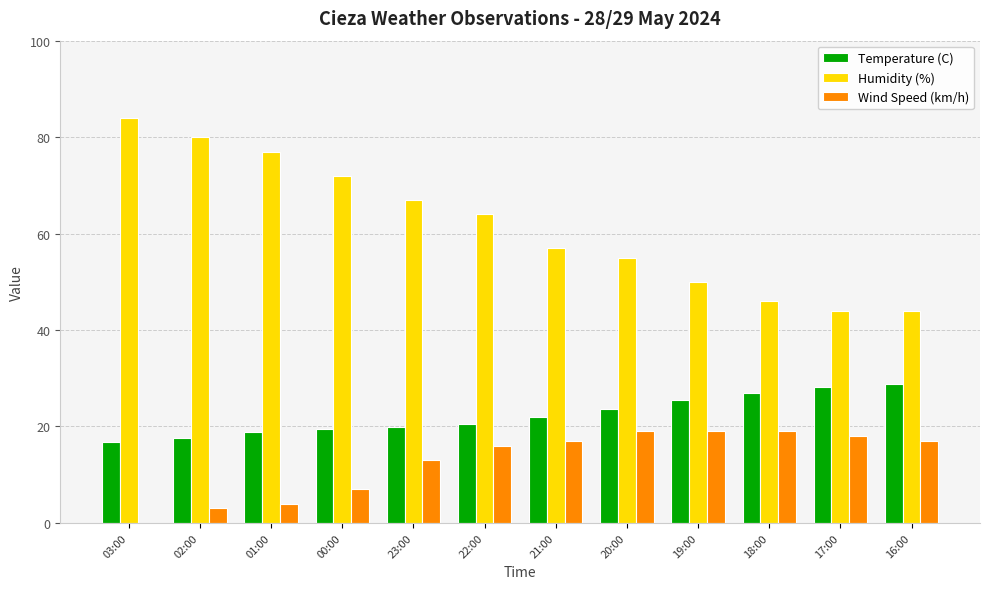

What is the sum of all Temperature (C) values?

268.0